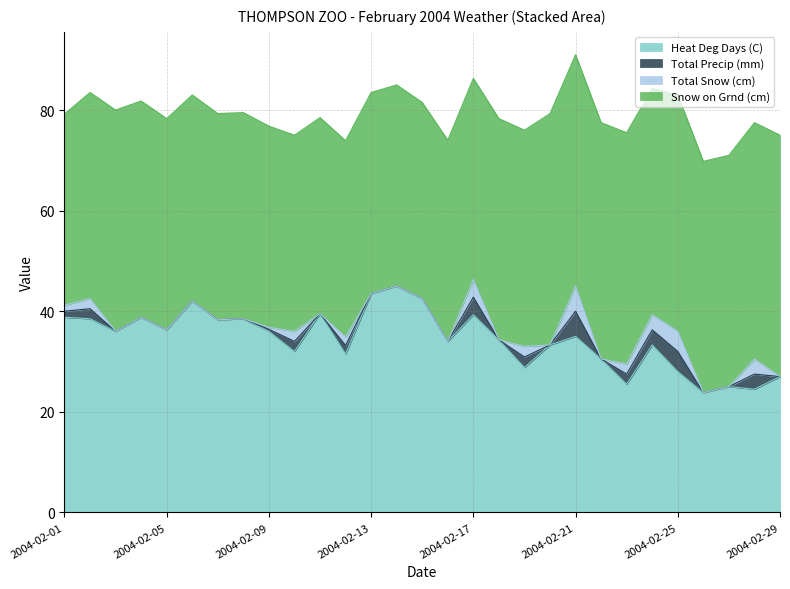

Between 2004-02-09 and 2004-02-27, which series saw the biggest shift?

Heat Deg Days (C)